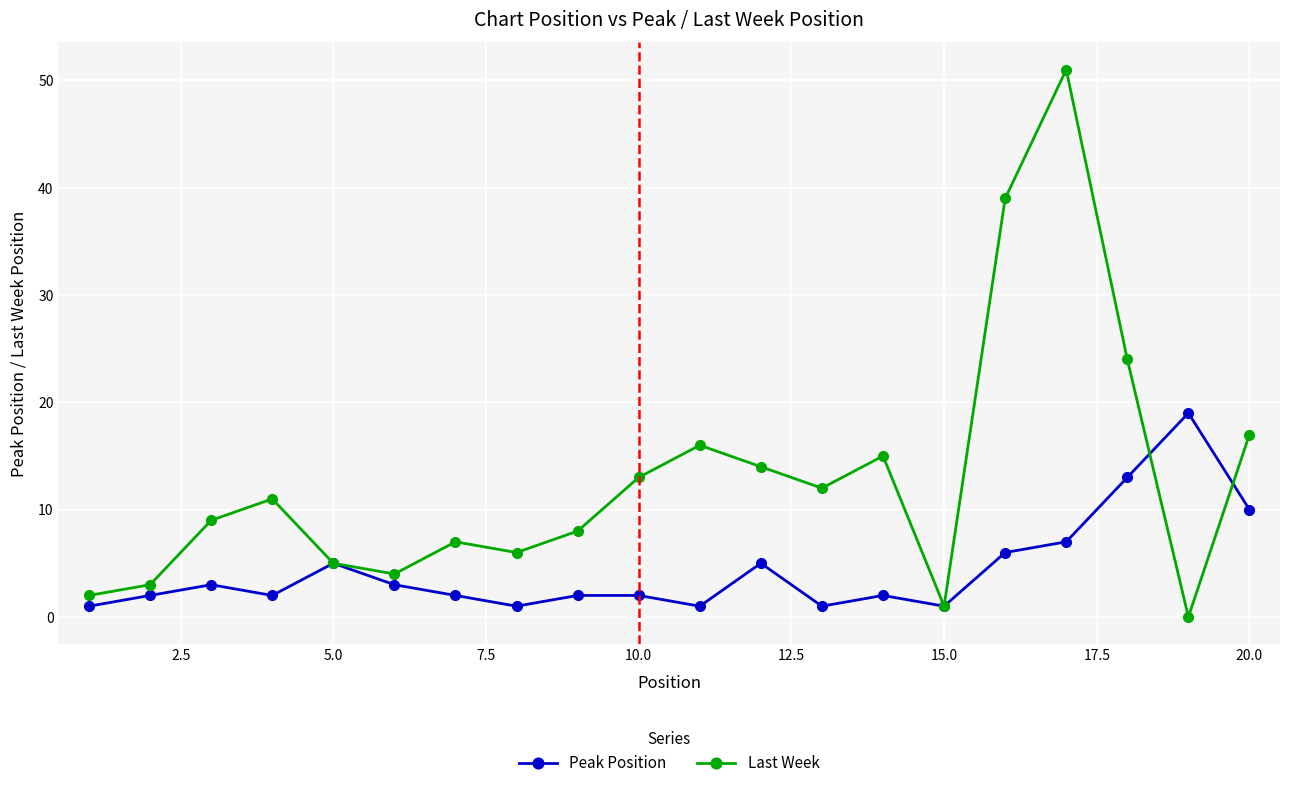

In Last Week, how many points are higher than both neighbors (excluding endpoints)?

5